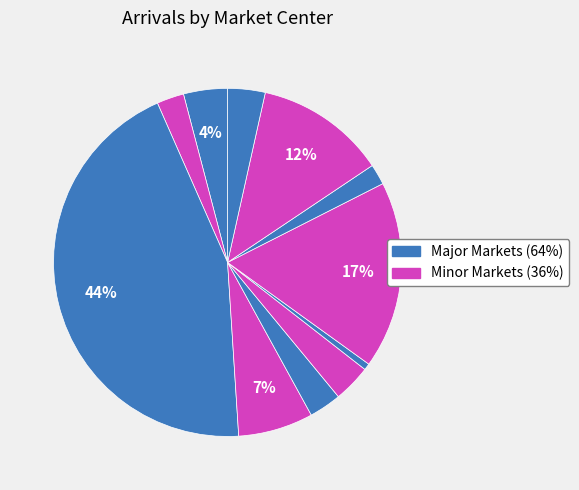

How many slices are in this pie chart?

11